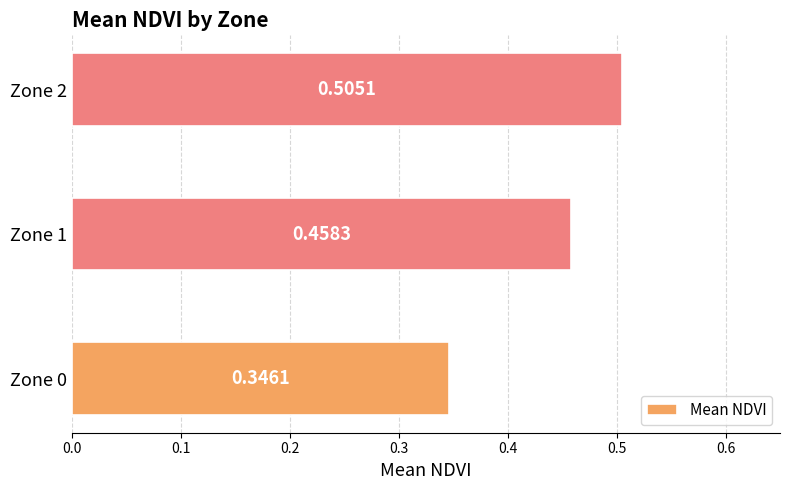

Between Zone 1 and Zone 0, which is larger?

Zone 1